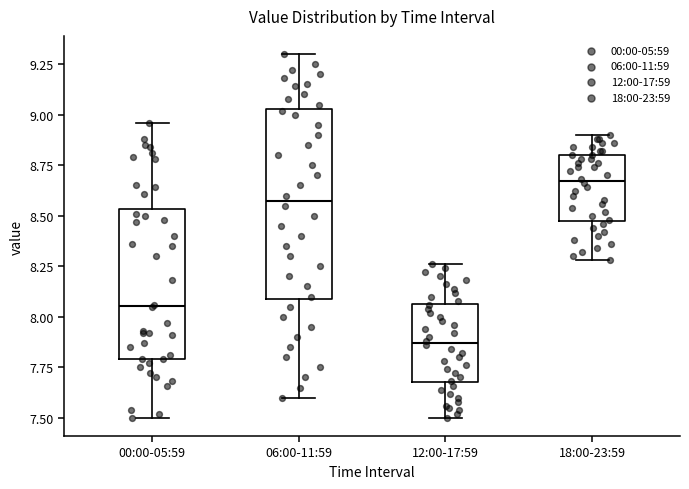

Reading left to right, read every box against the y-axis: the position of its median line, the range the box covers, and the ends of its whiskers. The values are not printed on the chart, so give them approximately, as read against the axis.

00:00-05:59: median 8.05, box 7.80 to 8.55, whiskers 7.50 to 8.95
06:00-11:59: median 8.60, box 8.10 to 9.05, whiskers 7.60 to 9.30
12:00-17:59: median 7.85, box 7.70 to 8.05, whiskers 7.50 to 8.25
18:00-23:59: median 8.65, box 8.50 to 8.80, whiskers 8.30 to 8.90